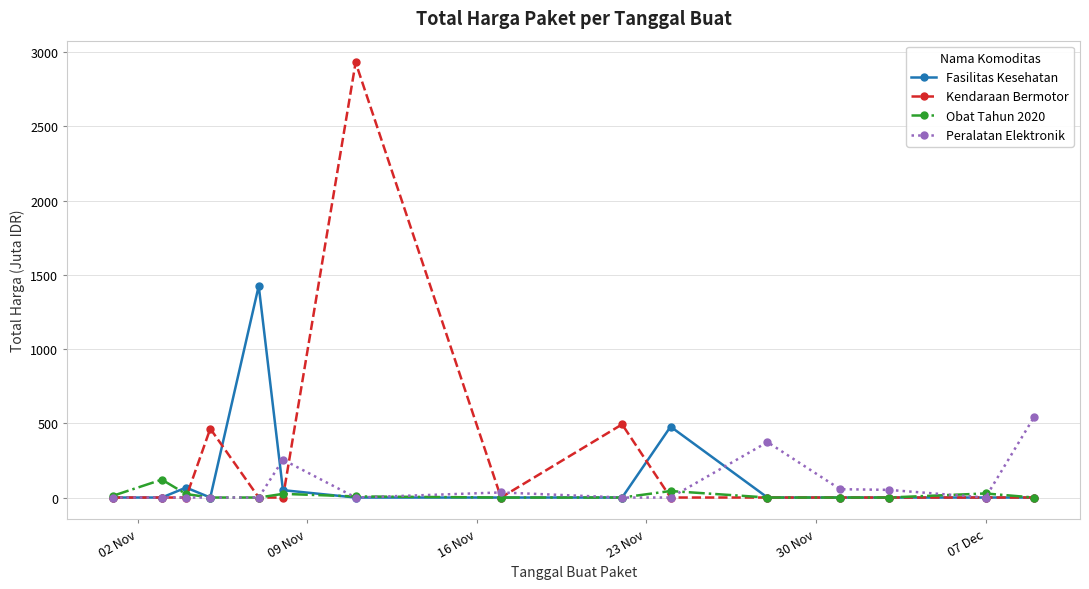

Does the chart have visible grid lines?

Yes